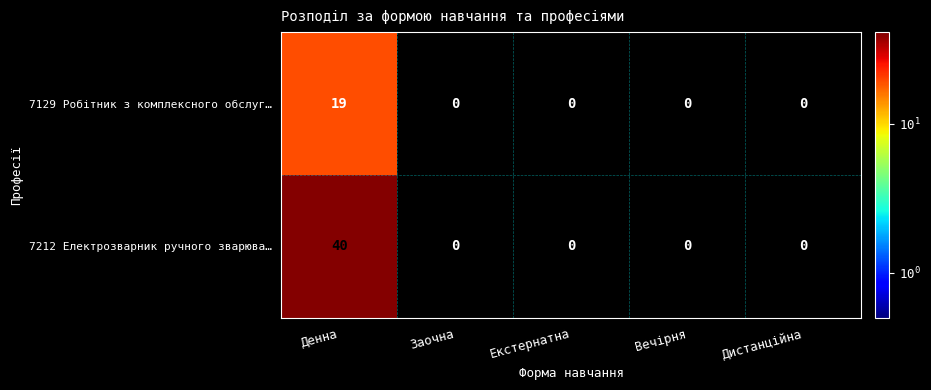

Reading left to right, what are all the values shown in this chart?

7129 Робітник з комплексного обслуг…: Денна=19	Заочна=0	Екстернатна=0	Вечірня=0	Дистанційна=0
7212 Електрозварник ручного зварюва…: Денна=40	Заочна=0	Екстернатна=0	Вечірня=0	Дистанційна=0